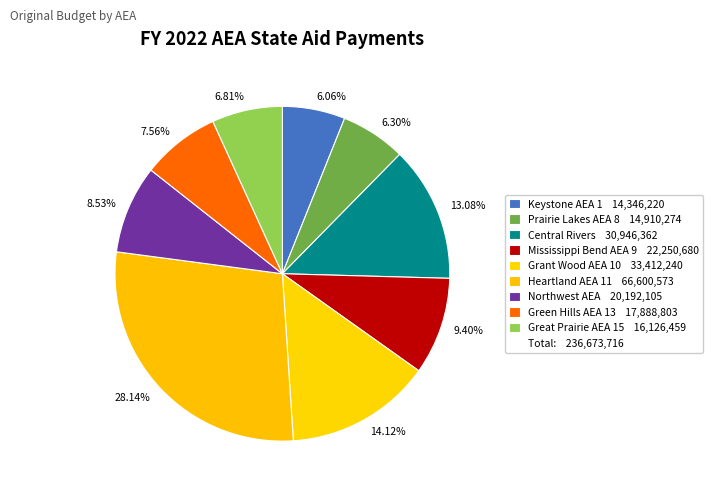

How many slices are in this pie chart?

9